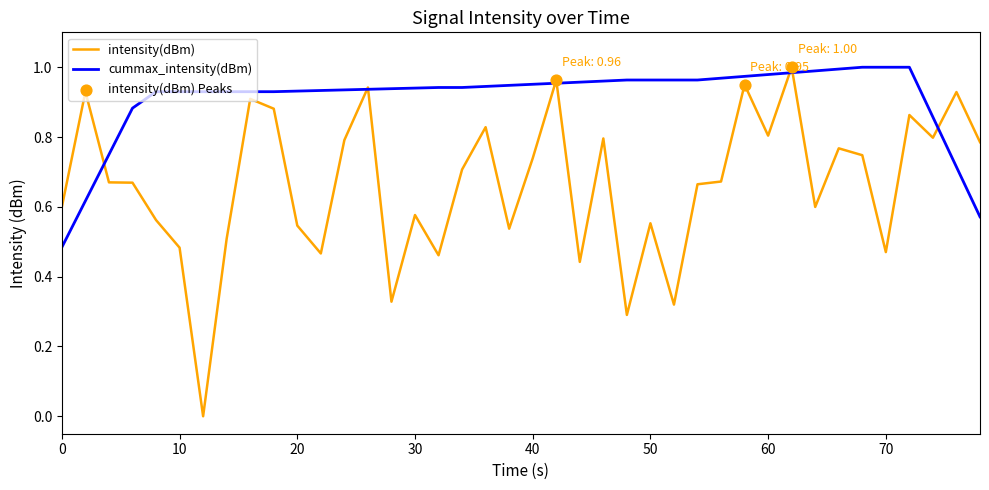

Which series has the largest range (max minus min)?

intensity(dBm)